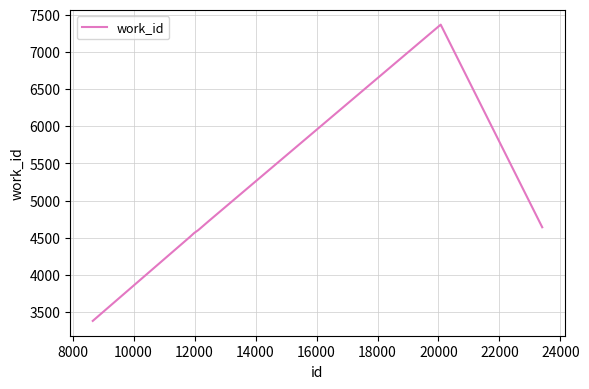

What is the greatest value displayed?

7367